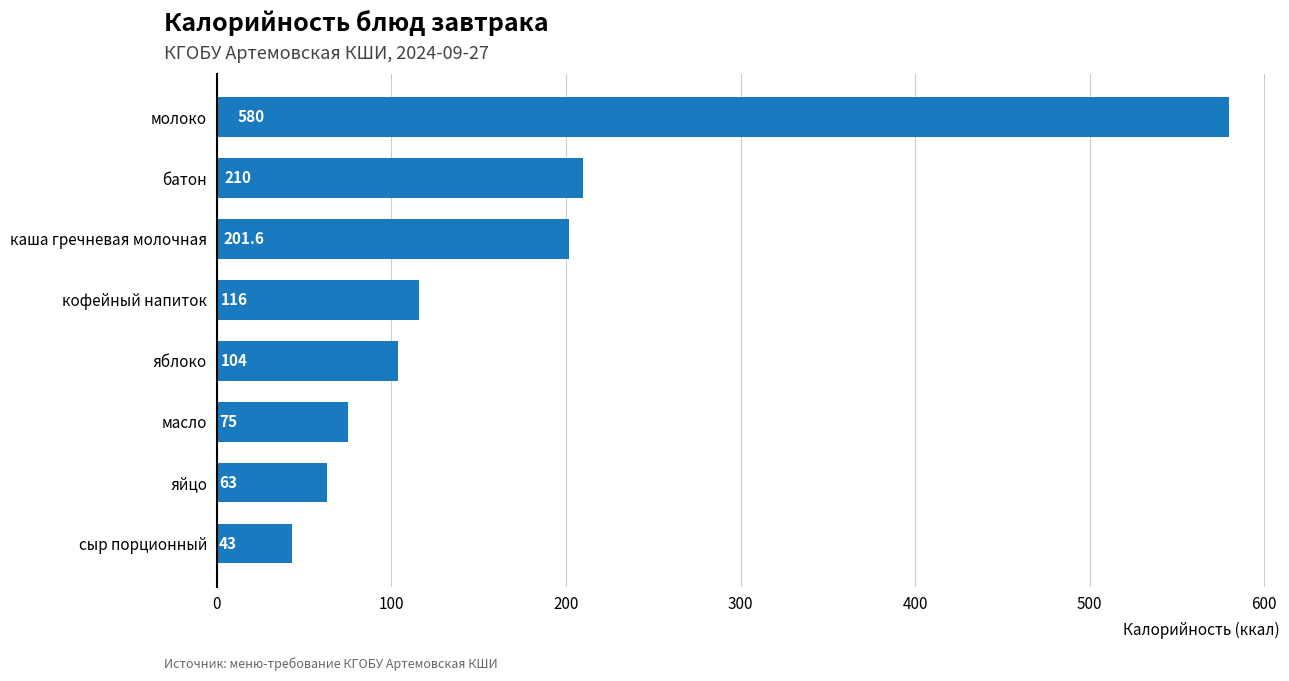

The chart shows a value of 161.3 at кофейный напиток. True or false?

False